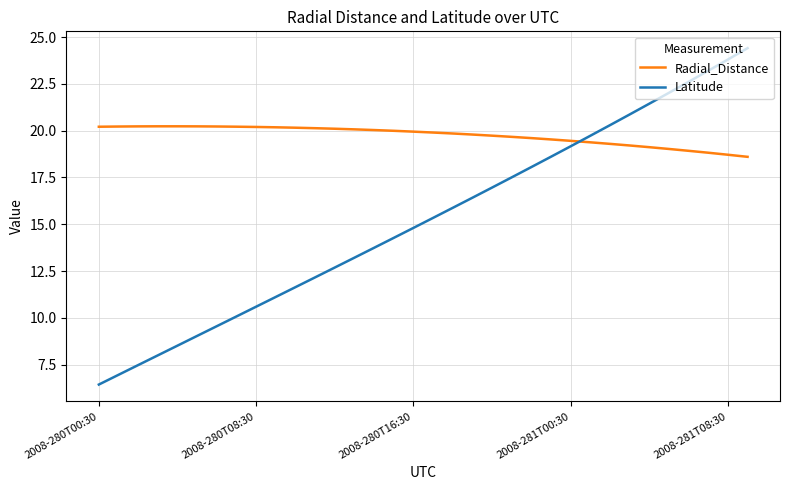

Which series has the largest total across all categories?

Radial_Distance